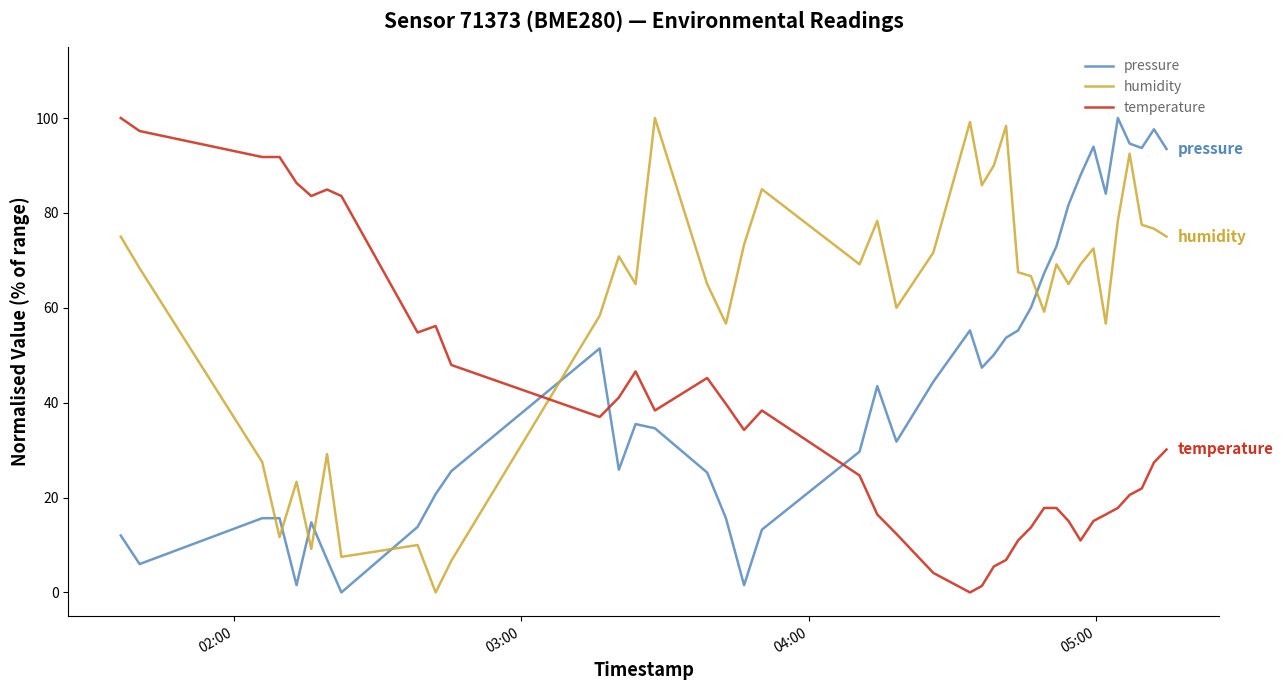

Is this an area chart (filled region under the line)?

No